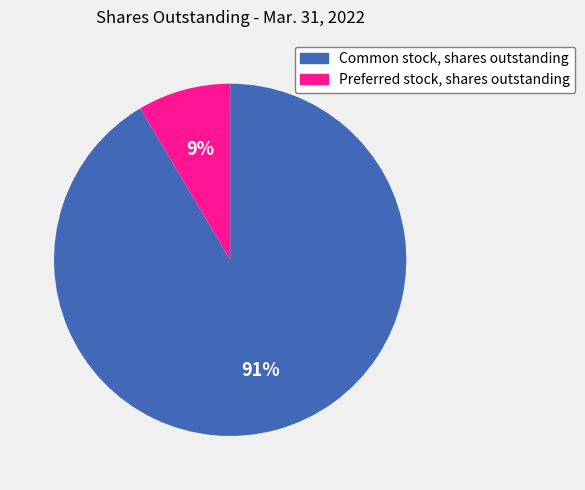

To the nearest percent, what portion does Preferred stock, shares outstanding represent?

9%